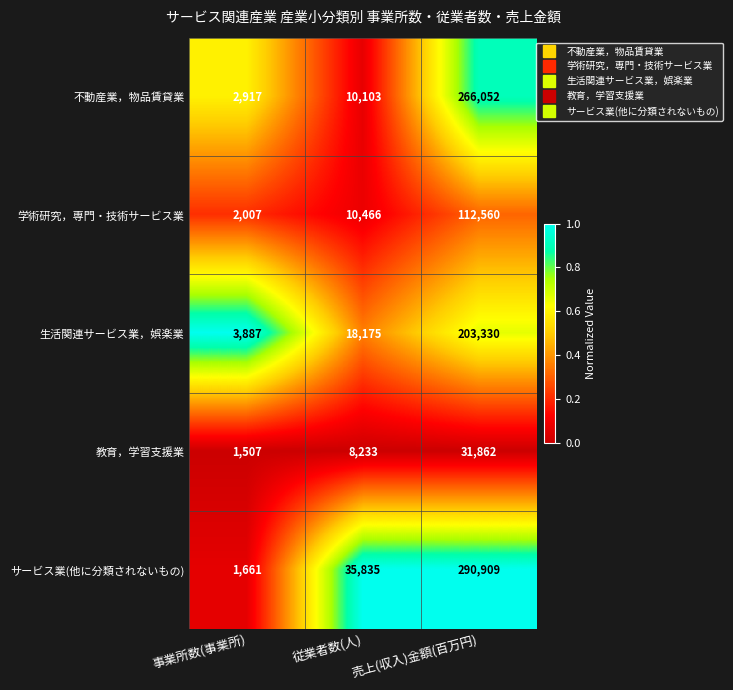

Which series has the largest total across all categories?

サービス業(他に分類されないもの)